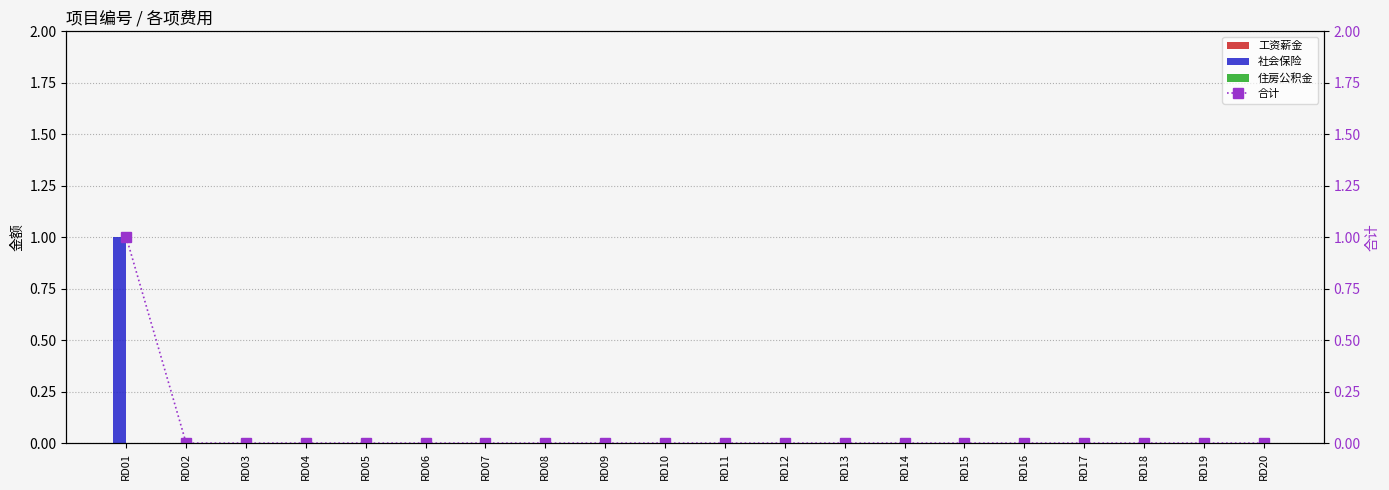

At which label does 社会保险 reach its minimum?

RD02